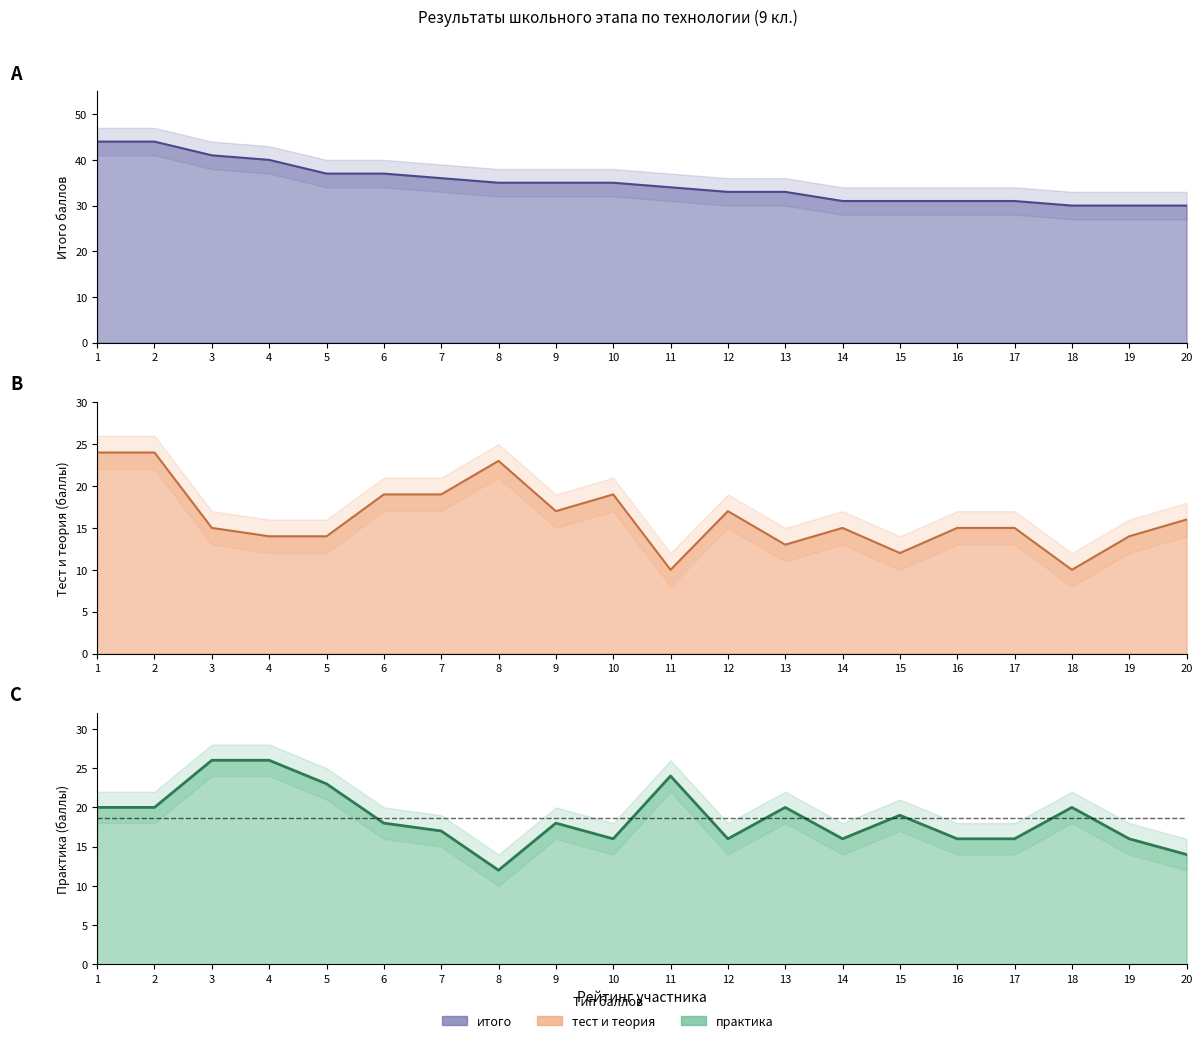

Reading right to left, extract all data points from this chart.

итого: 20=30	19=30	18=30	17=31	16=31	15=31	14=31	13=33	12=33	11=34	10=35	9=35	8=35	7=36	6=37	5=37	4=40	3=41	2=44	1=44
тест и теория: 20=16	19=14	18=10	17=15	16=15	15=12	14=15	13=13	12=17	11=10	10=19	9=17	8=23	7=19	6=19	5=14	4=14	3=15	2=24	1=24
практика: 20=14	19=16	18=20	17=16	16=16	15=19	14=16	13=20	12=16	11=24	10=16	9=18	8=12	7=17	6=18	5=23	4=26	3=26	2=20	1=20